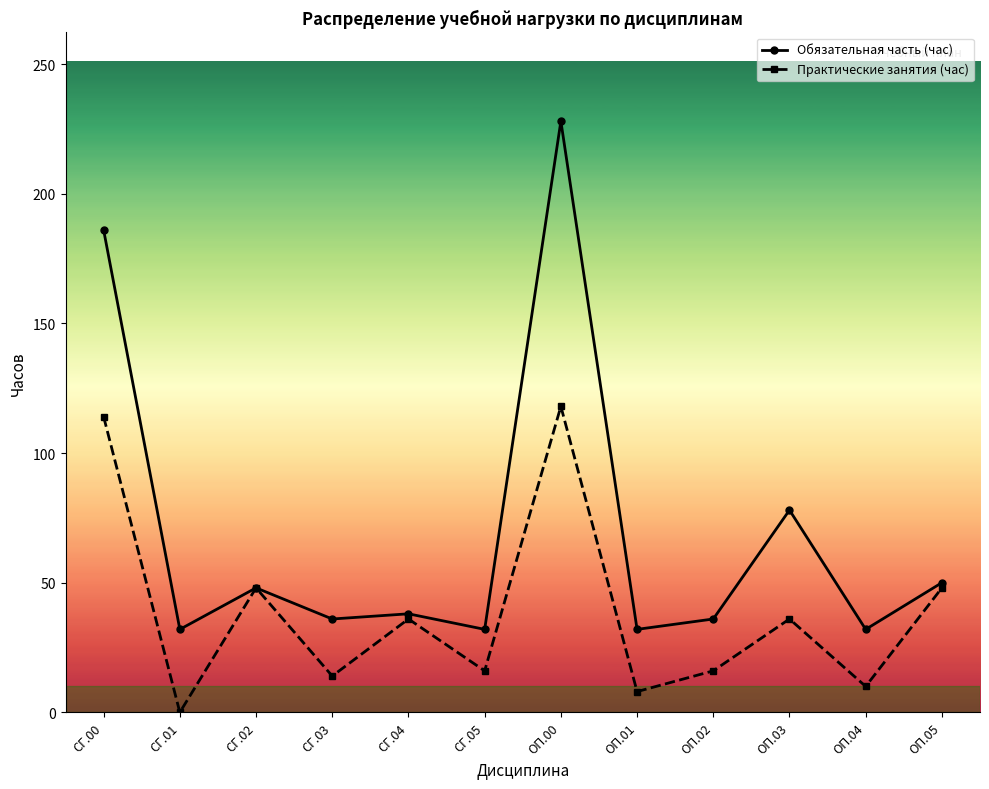

True or false: Обязательная часть (час) has more than 0 points higher than both neighbors.

True